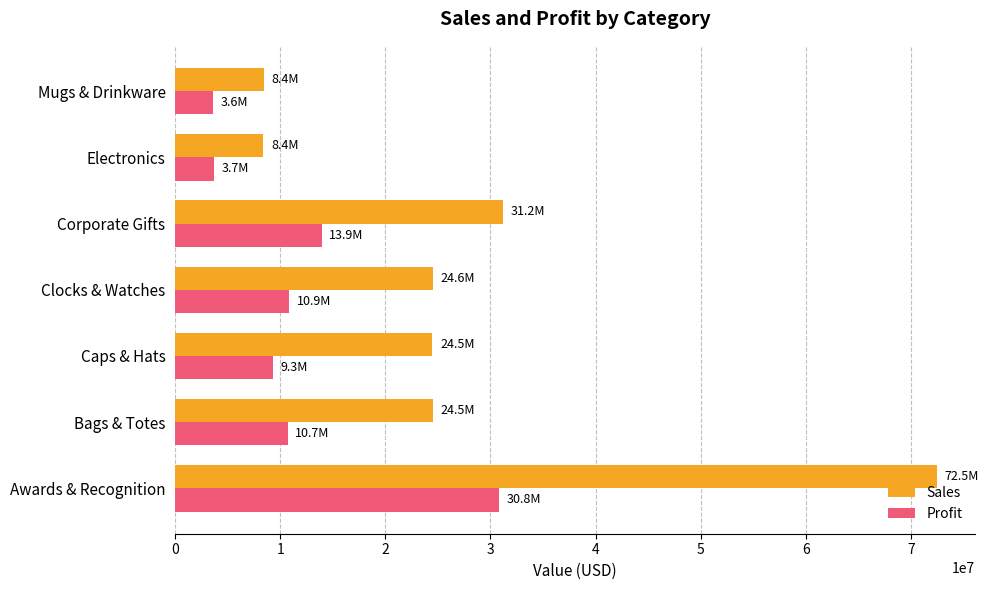

The Profit series shows 10859078.6 at Clocks & Watches. True or false?

True